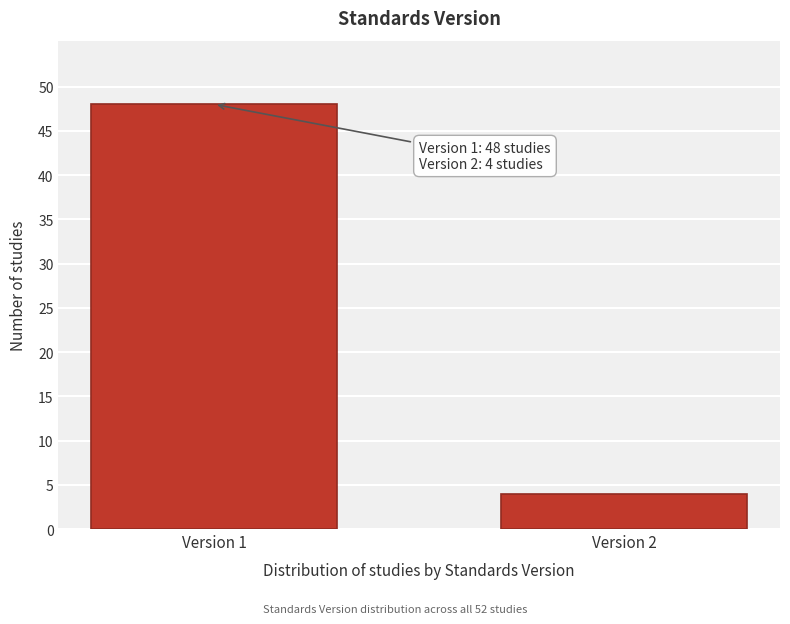

Reading left to right, list all the values displayed in this chart.

Version 1=48	Version 2=4